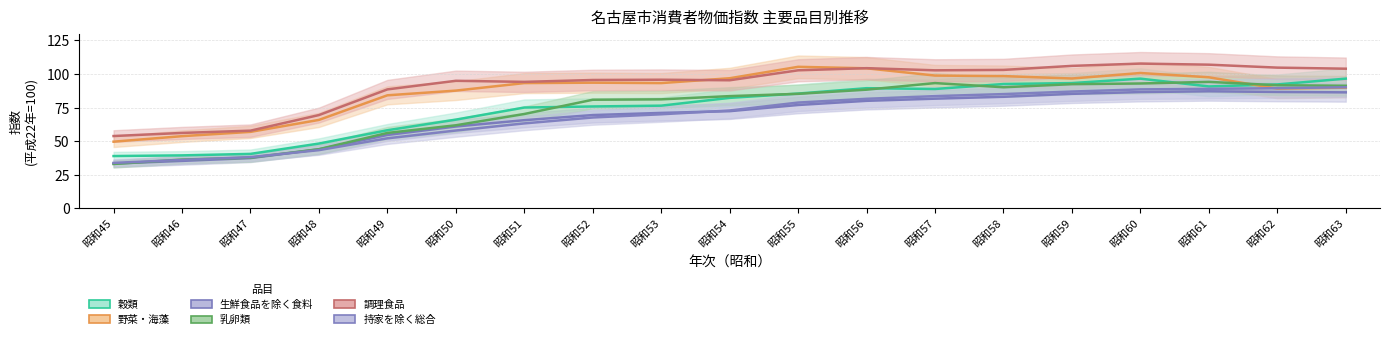

Is this an area chart (filled region under the line)?

No